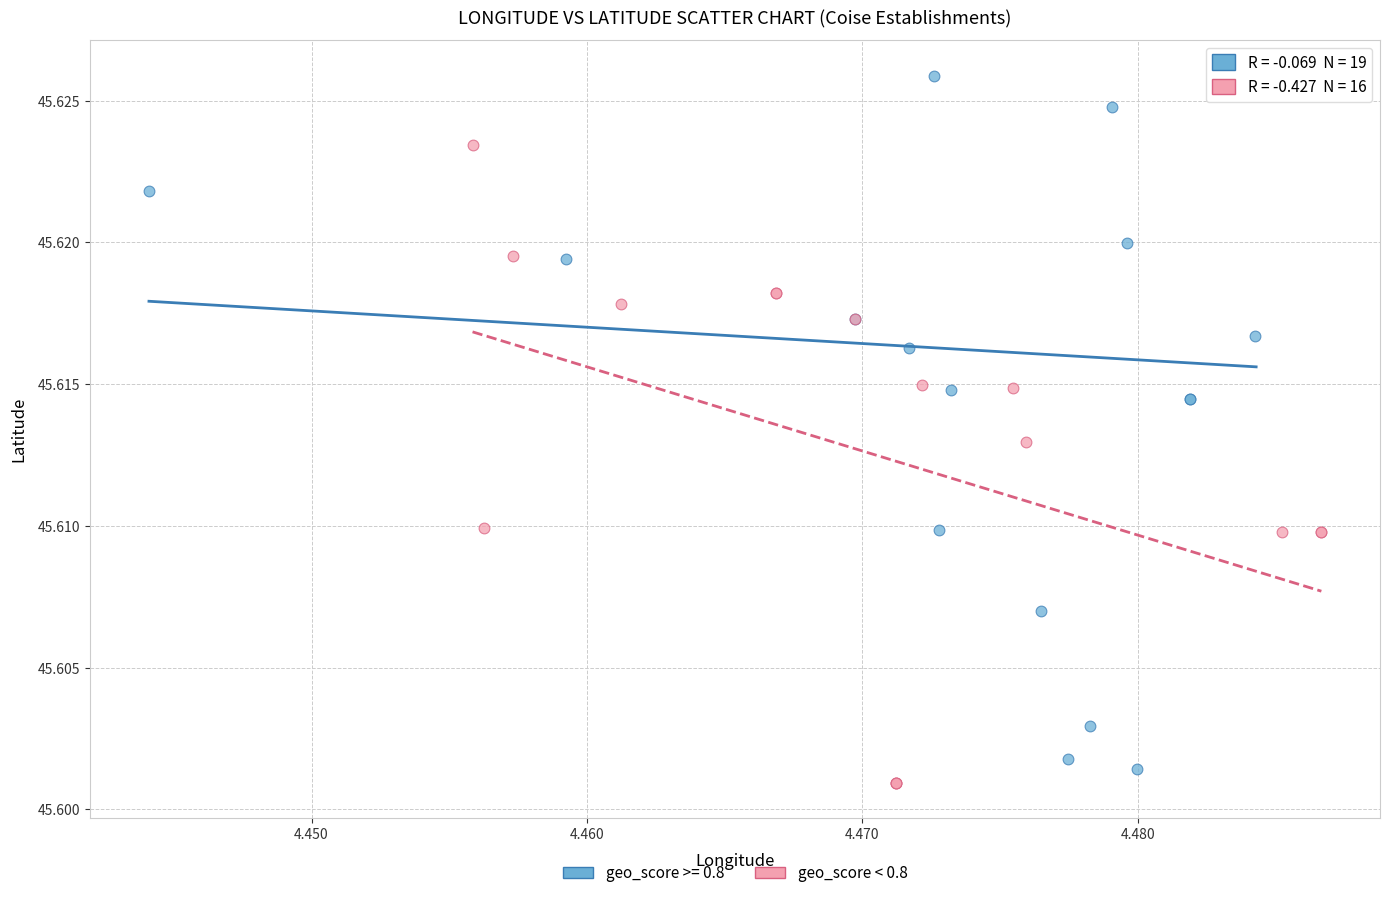

Which series reaches the maximum Y coordinate?

geo_score >= 0.8